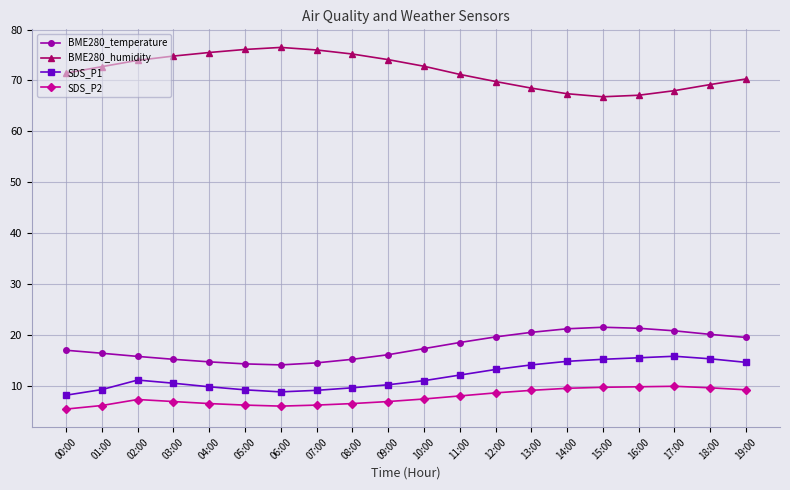

The BME280_humidity series shows 70.3 at 19:00. True or false?

True